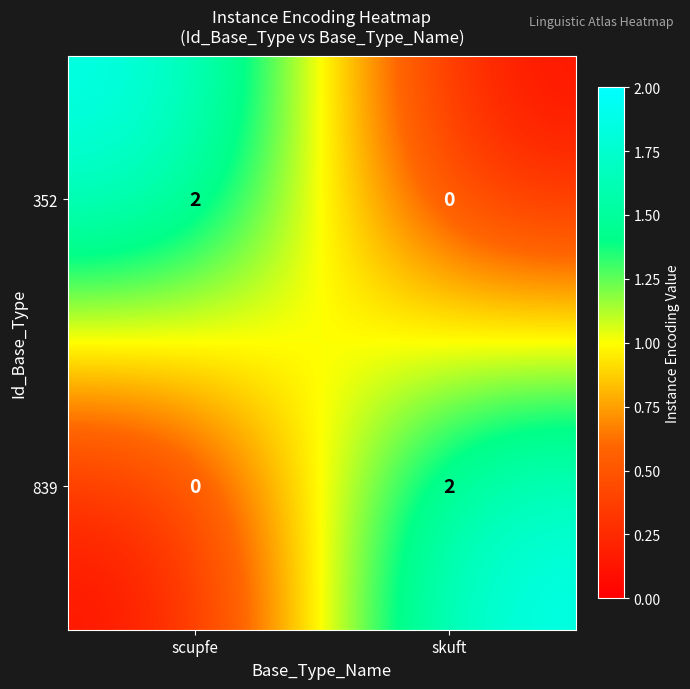

Reading left to right, what are all the values shown in this chart?

352: 2	0
839: 0	2